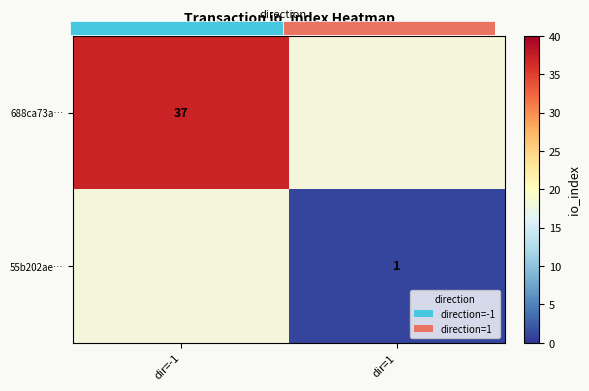

What is the greatest value displayed?

37.0